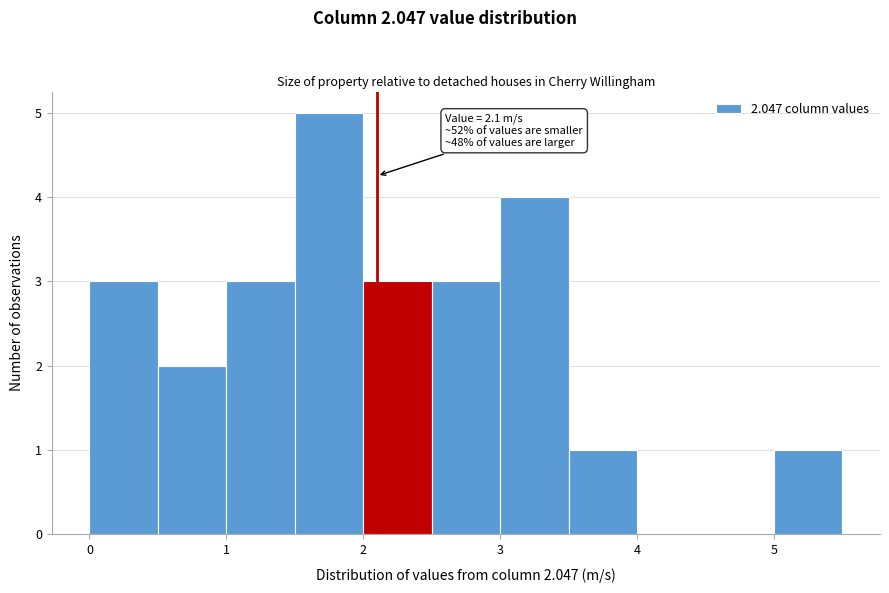

Which range on the x-axis has the tallest bar?

1.5 to 2.0